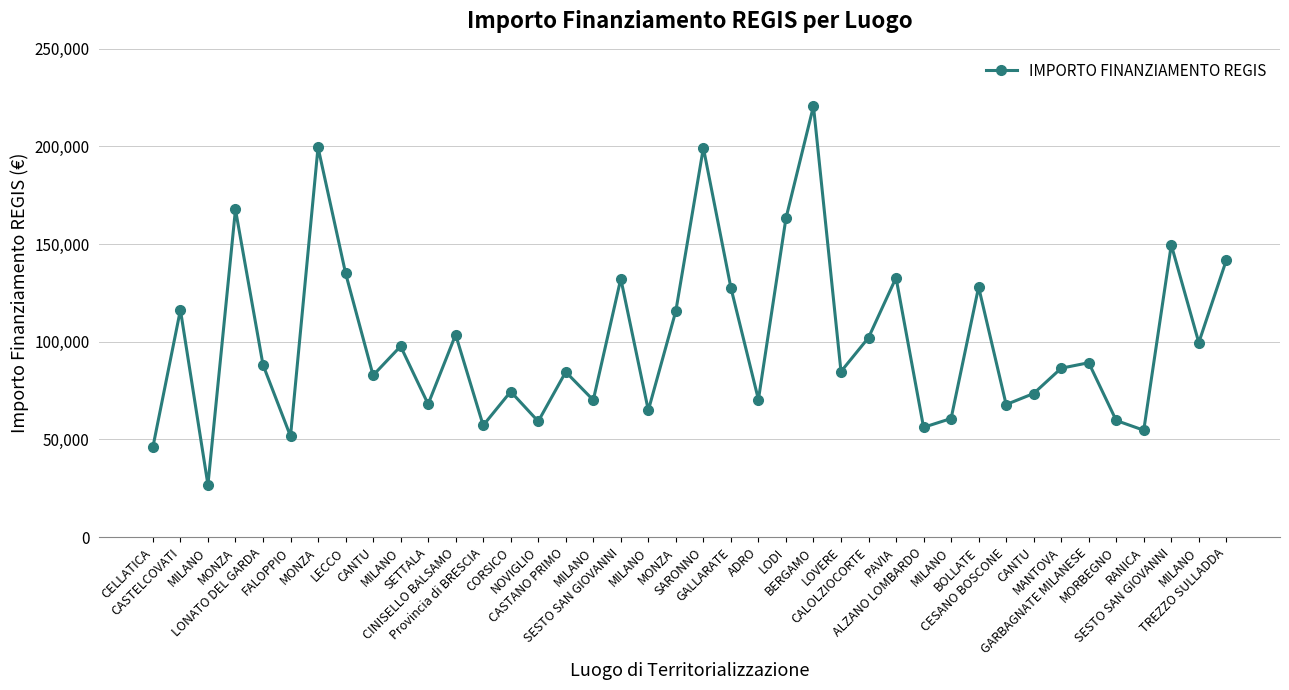

How many series are shown in this chart?

1